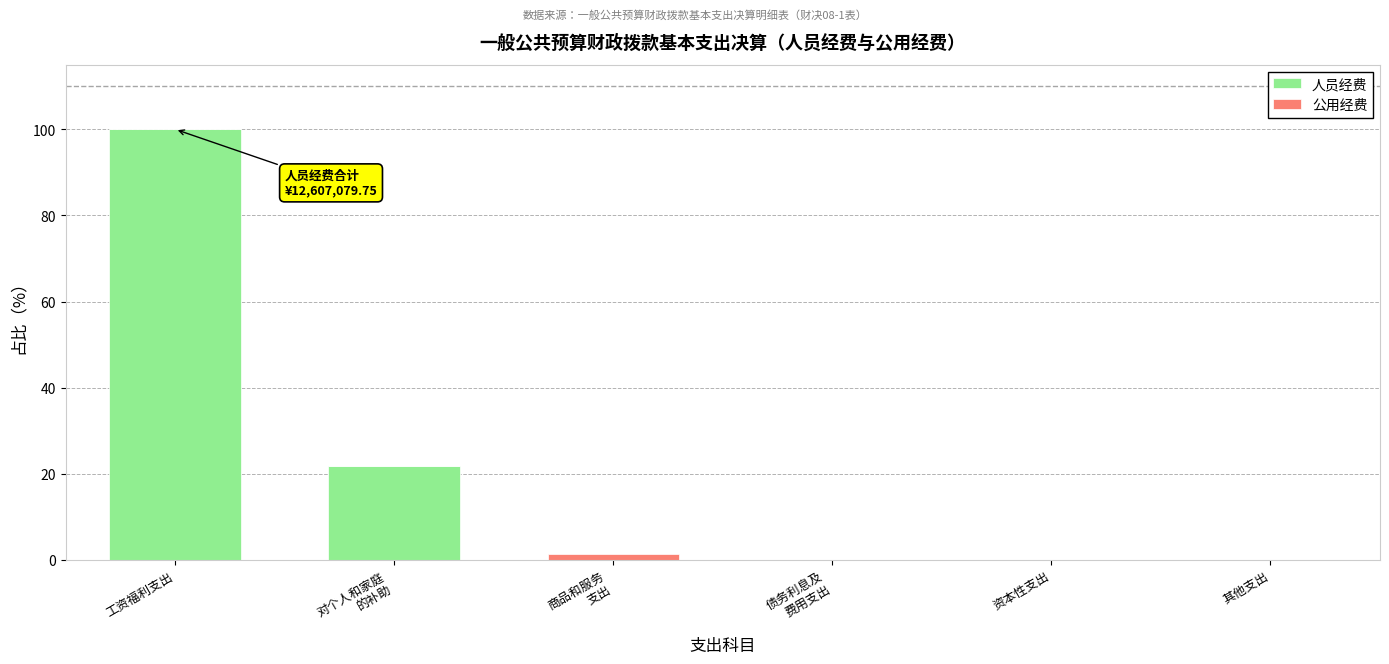

Read the 人员经费 value at 工资福利支出.

100.0